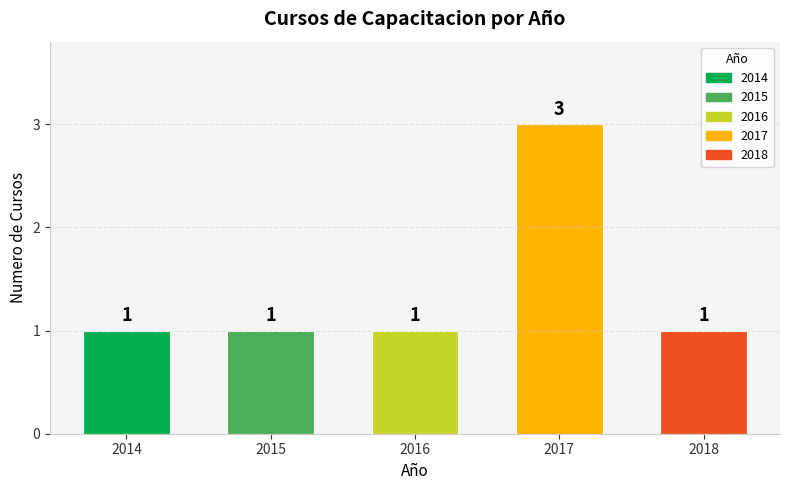

What is the greatest value displayed?

3